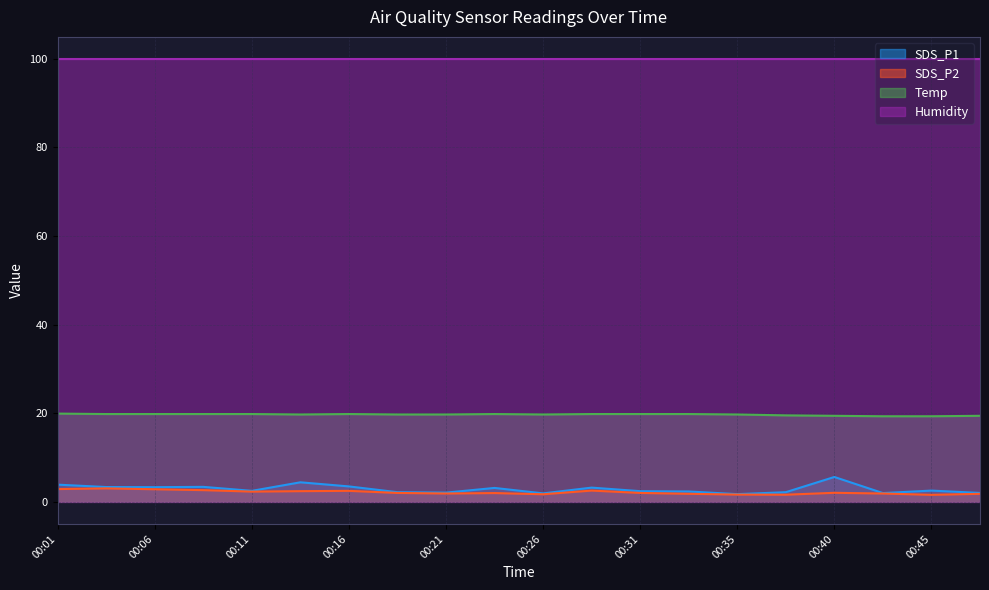

True or false: Temp and SDS_P2 cross at least once.

False